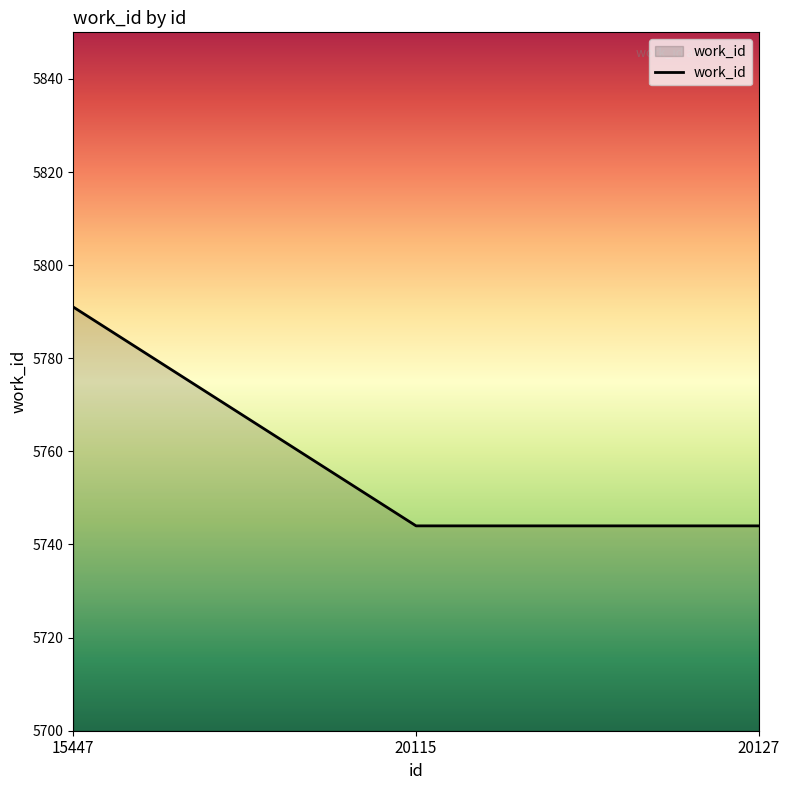

What is the approximate value at 20115, to the nearest 5?

5745